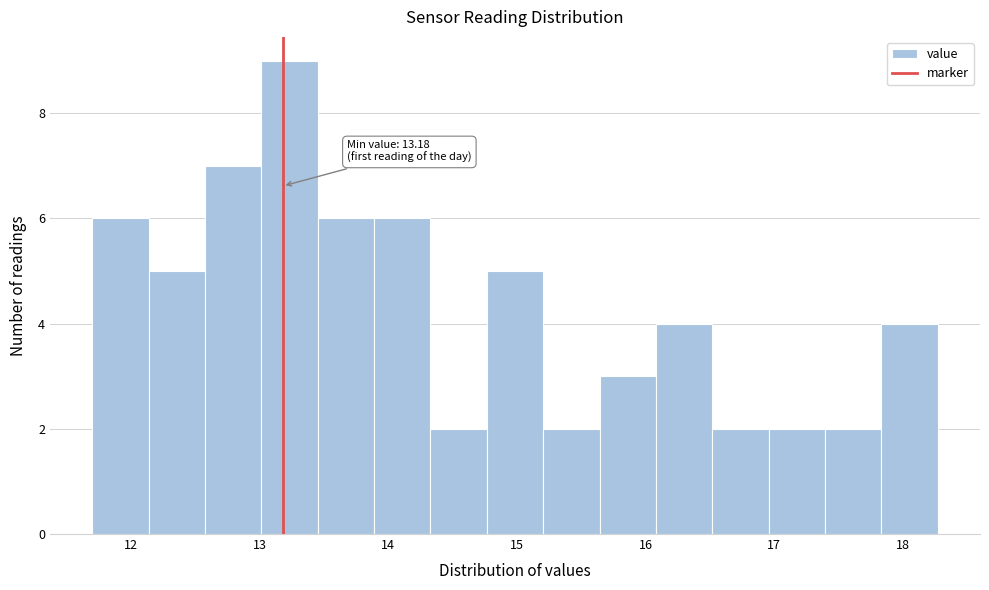

Which range on the x-axis has the tallest bar?

13.0 to 13.5